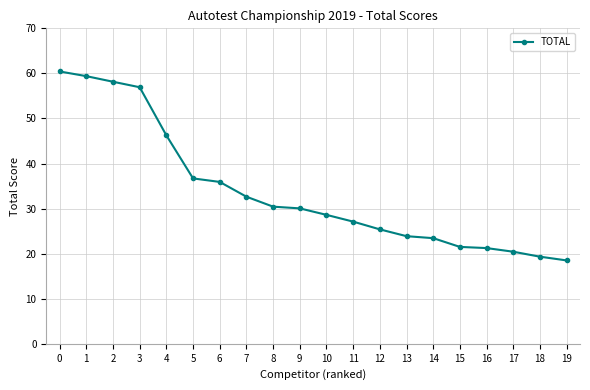

Is this an area chart (filled region under the line)?

No